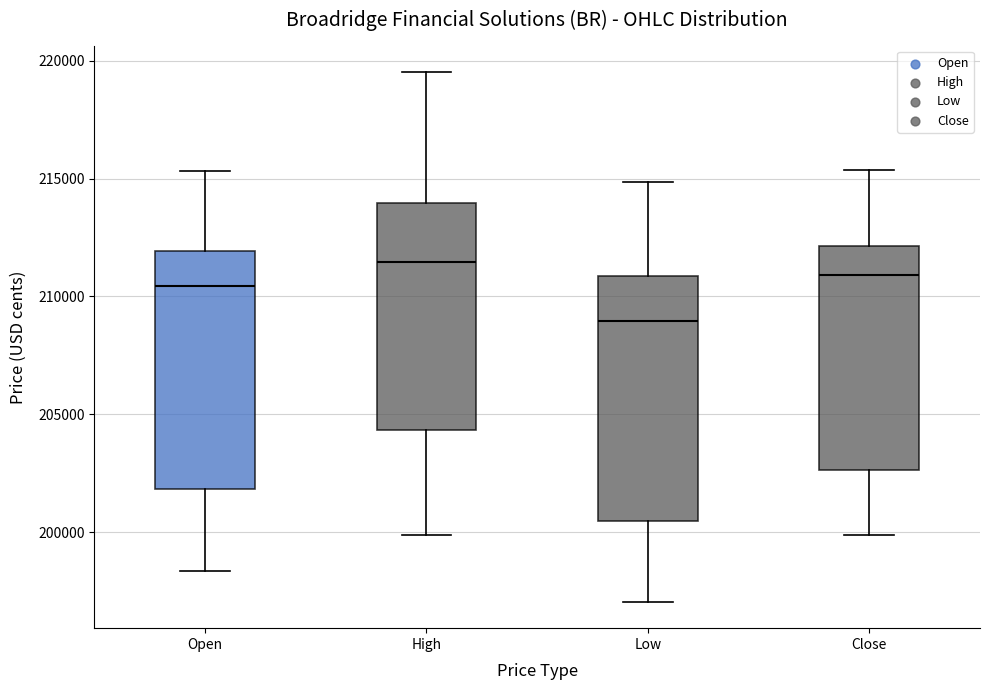

Which box's median line is the highest?

High